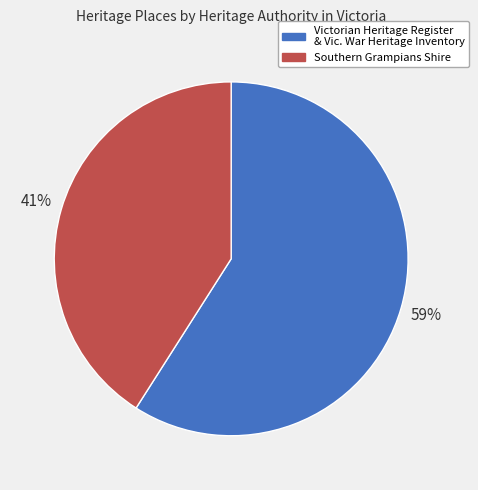

Which slice is the smallest?

Southern Grampians Shire